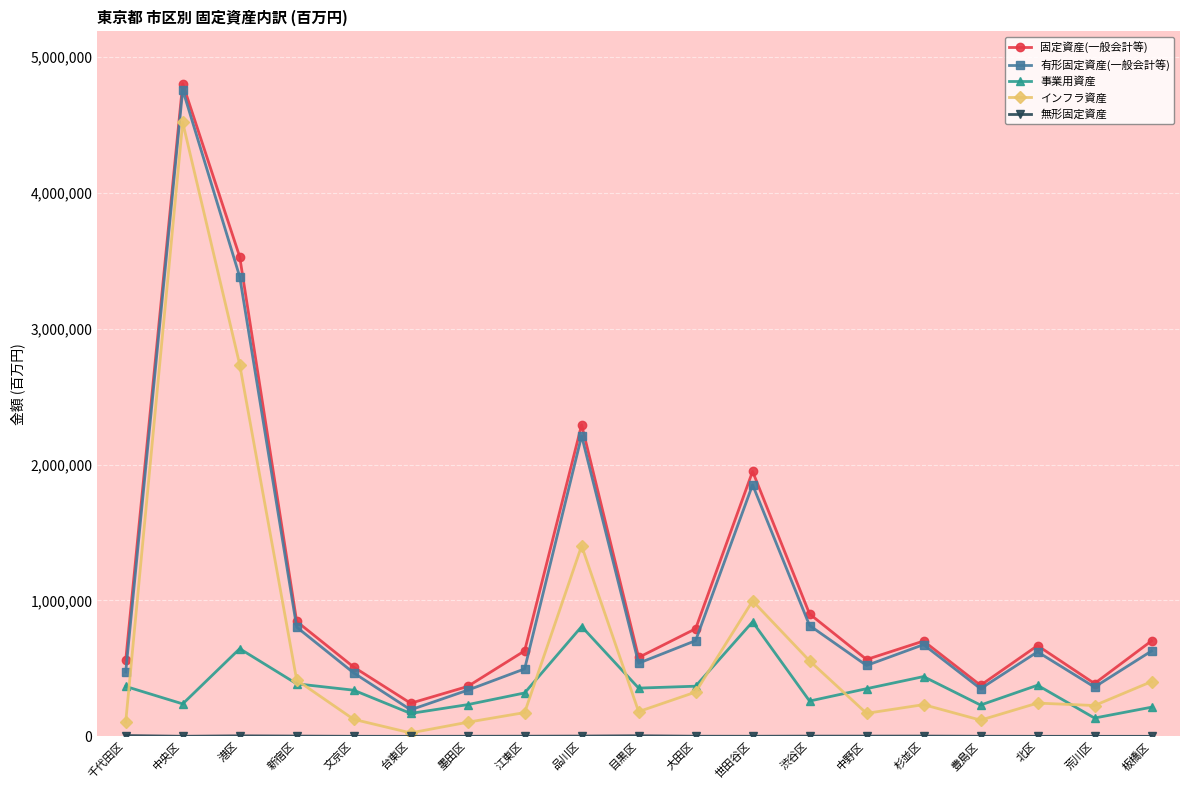

What position from the left is 目黒区?

10